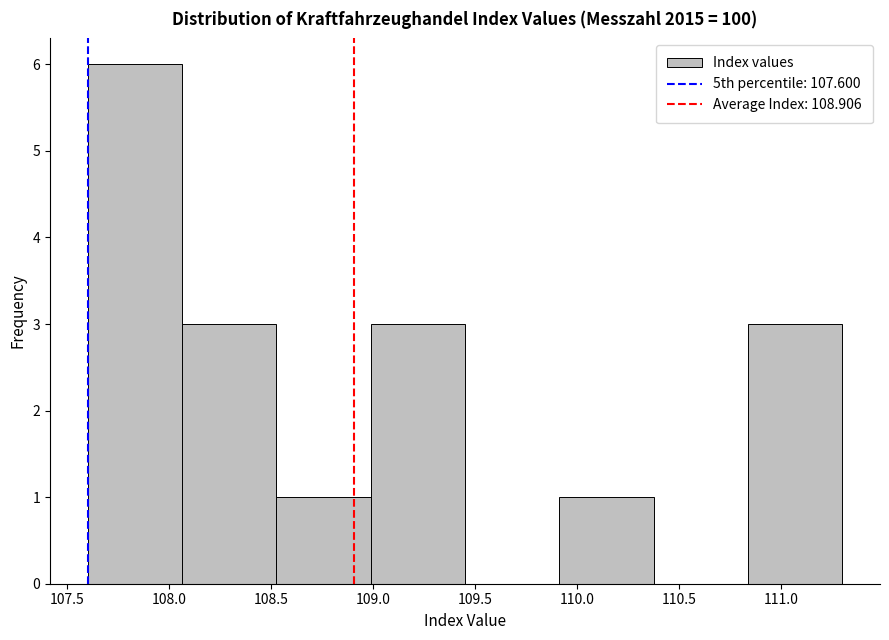

Over which range of the x-axis is the bar tallest?

107.60 to 108.05